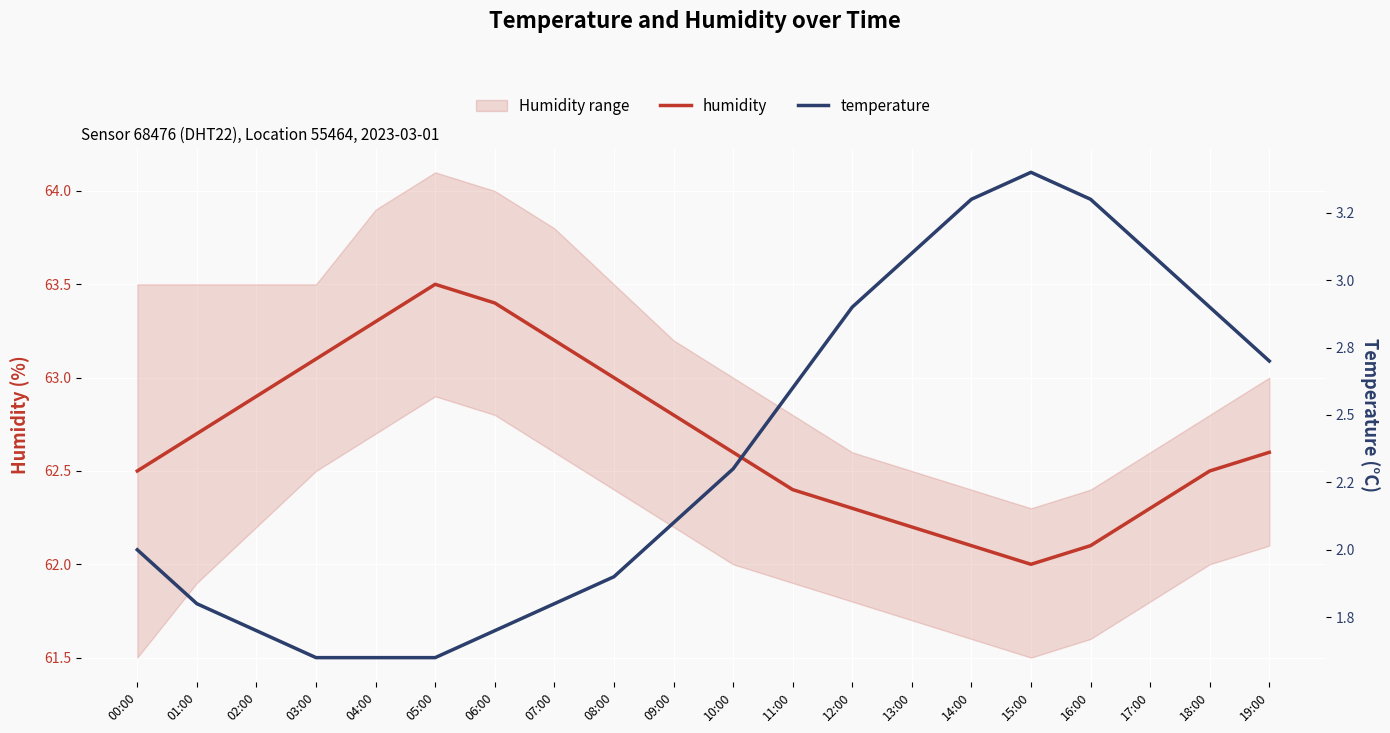

Which series has the largest total across all categories?

humidity